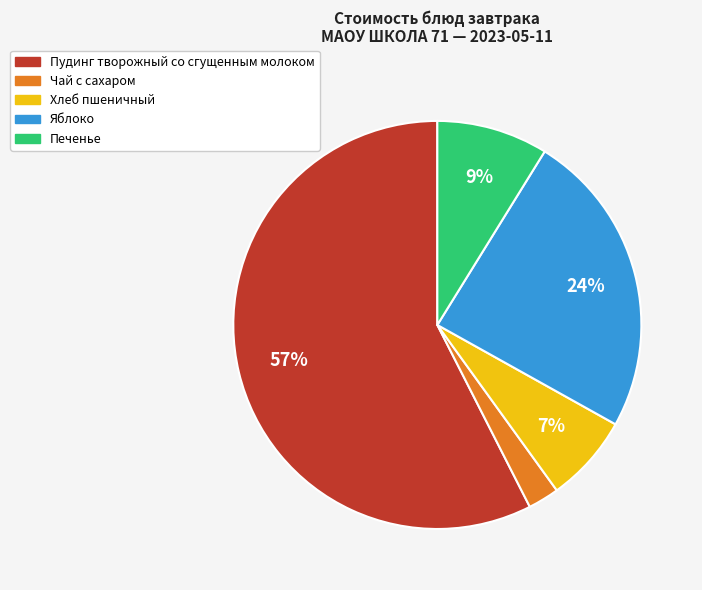

Which has a higher value, Хлеб пшеничный or Чай с сахаром?

Хлеб пшеничный